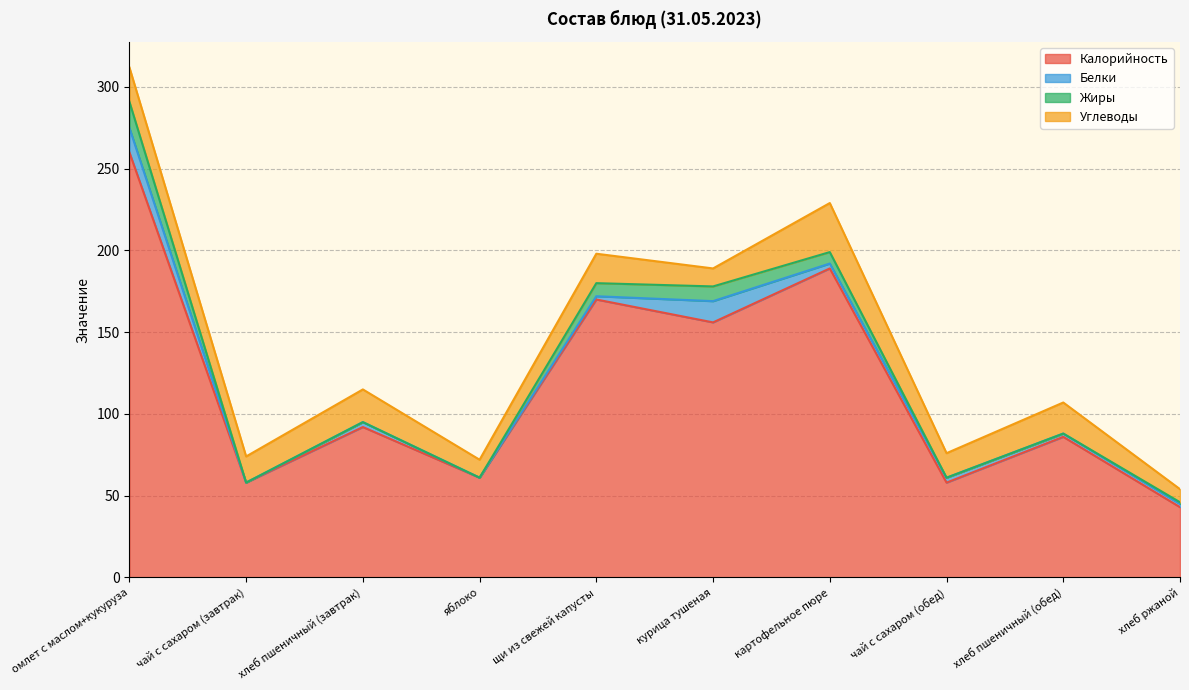

Count the number of data series in this chart.

4